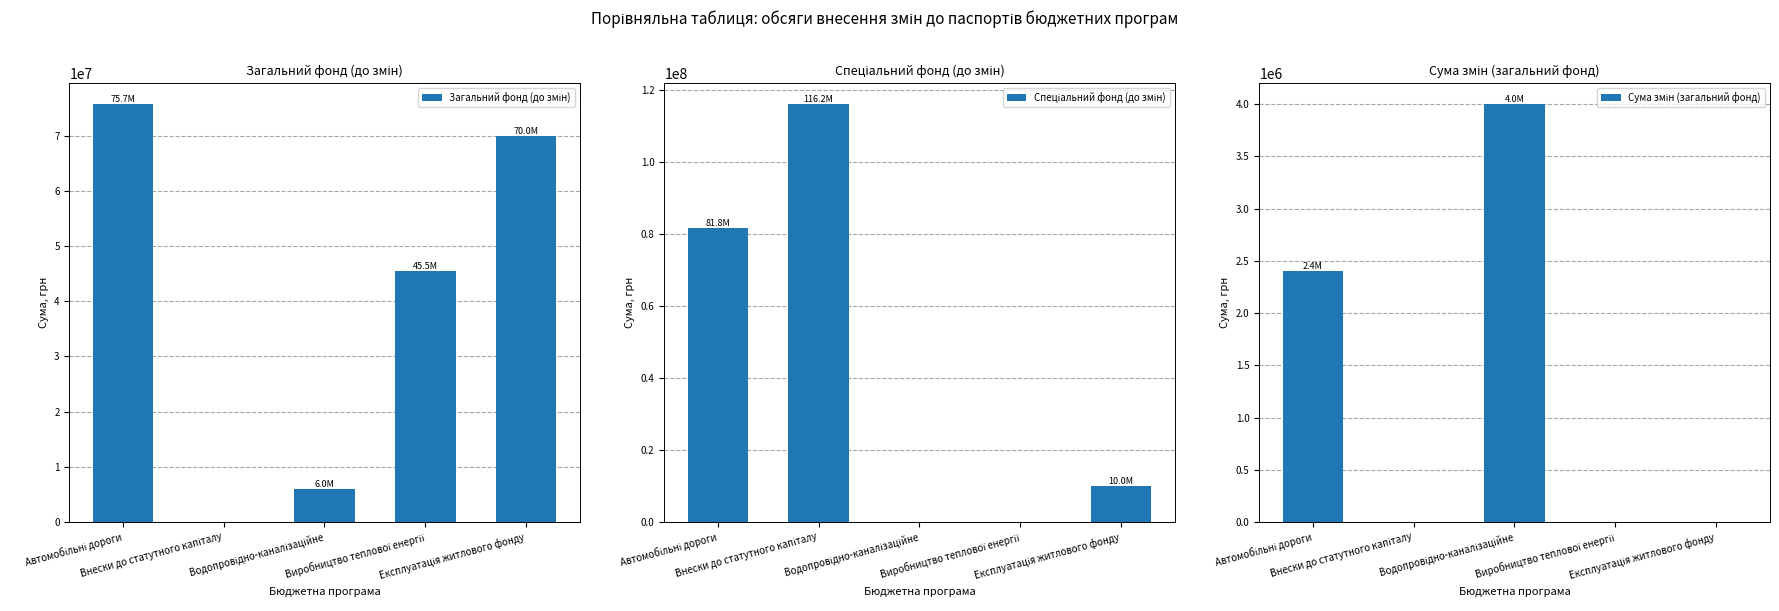

What is the difference between the second highest and minimum values in the Загальний фонд (до змін) series?

70000000